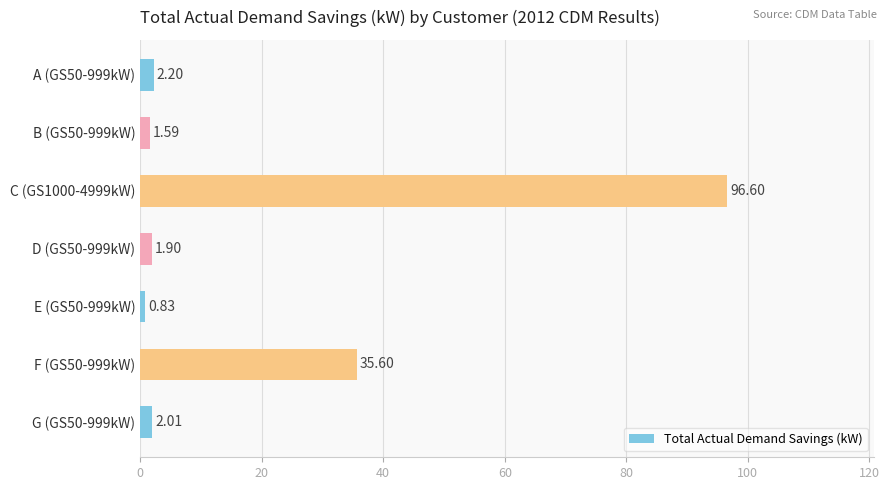

Rank the categories by value from lowest to highest.

E (GS50-999kW), B (GS50-999kW), D (GS50-999kW), G (GS50-999kW), A (GS50-999kW), F (GS50-999kW), C (GS1000-4999kW)